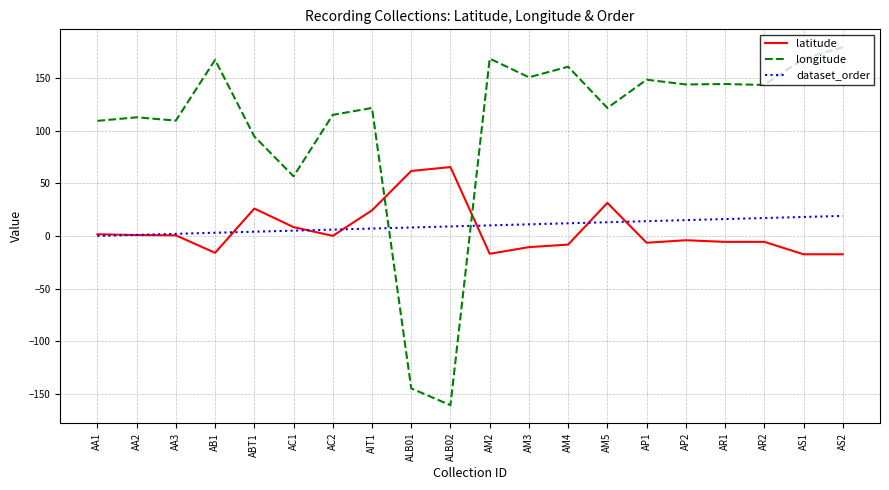

True or false: longitude has a value of 241.7 at AP2.

False